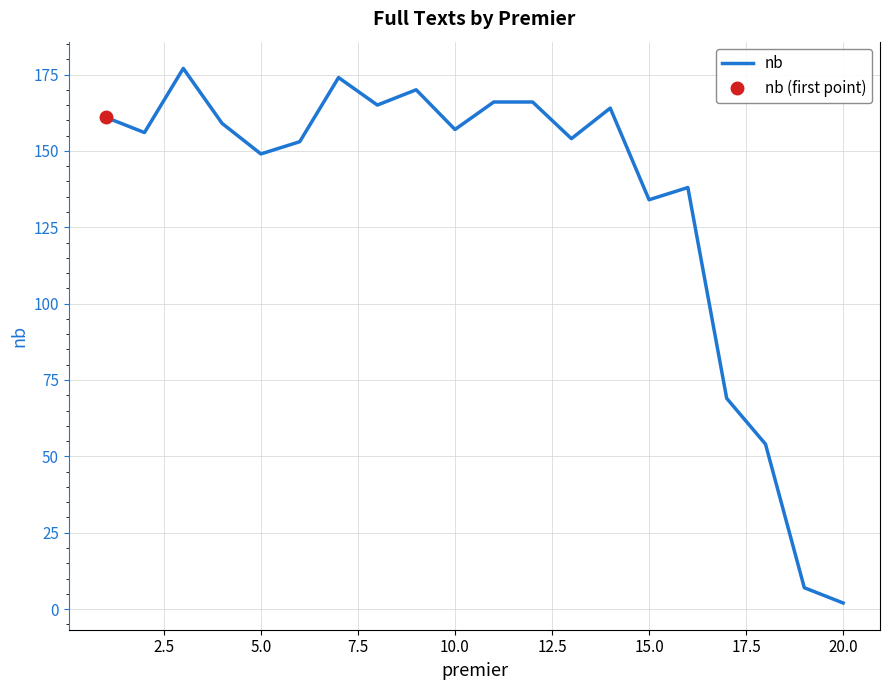

At which label does nb reach its minimum?

20.0